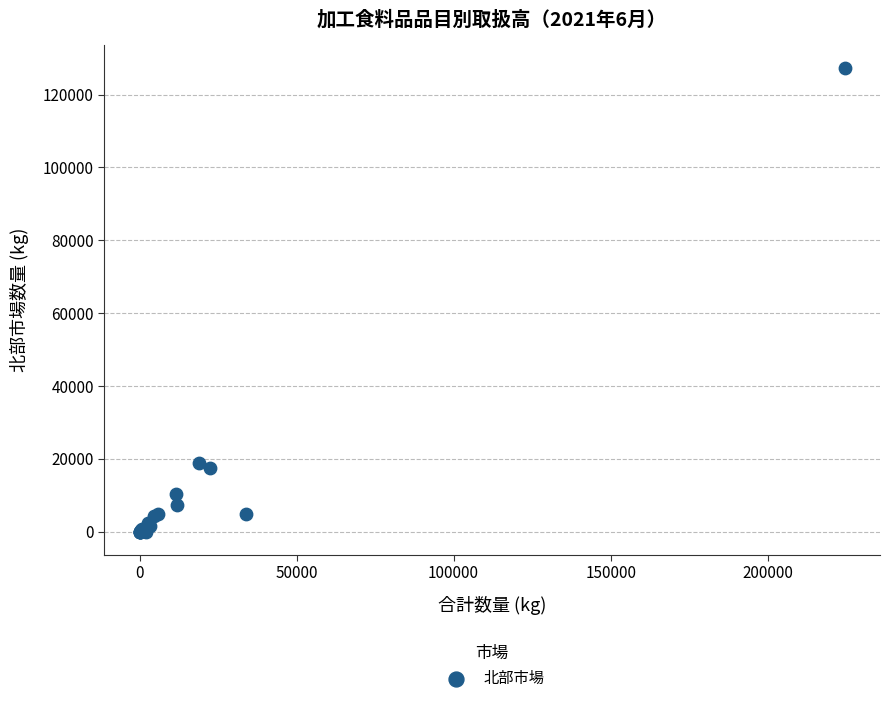

What Y value in the scatter plot is closest to 63621?

18949